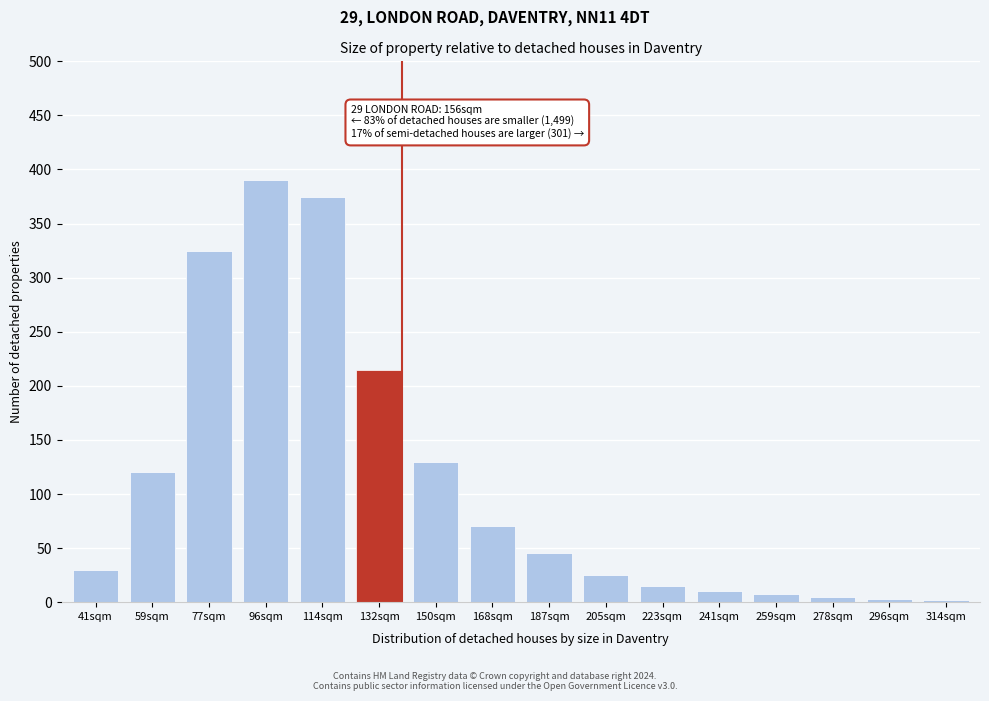

What is the change in value from 132sqm to 150sqm?

-85